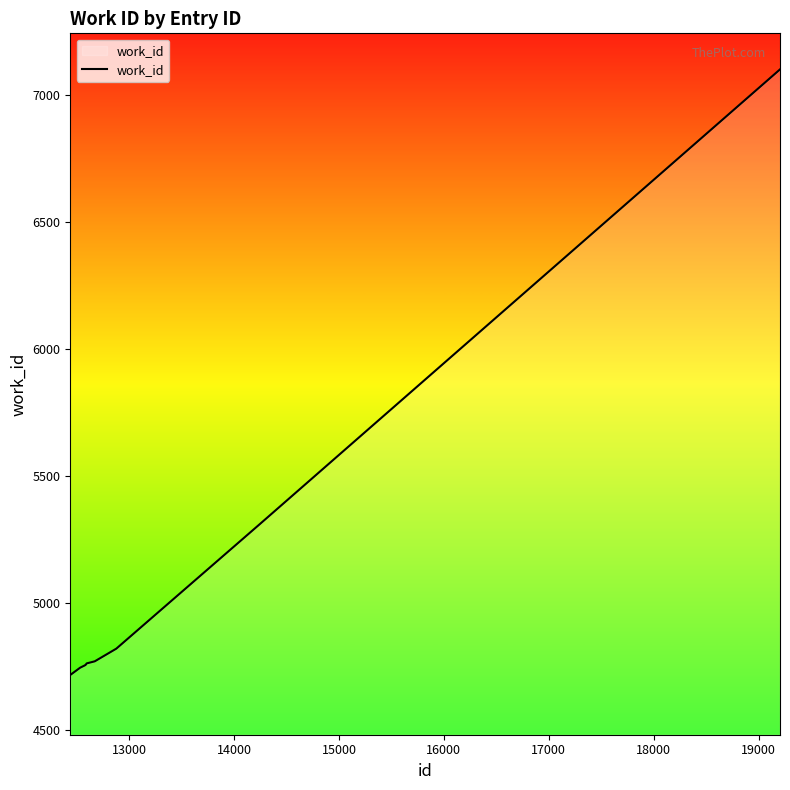

What is the difference between the maximum and minimum values?

2383